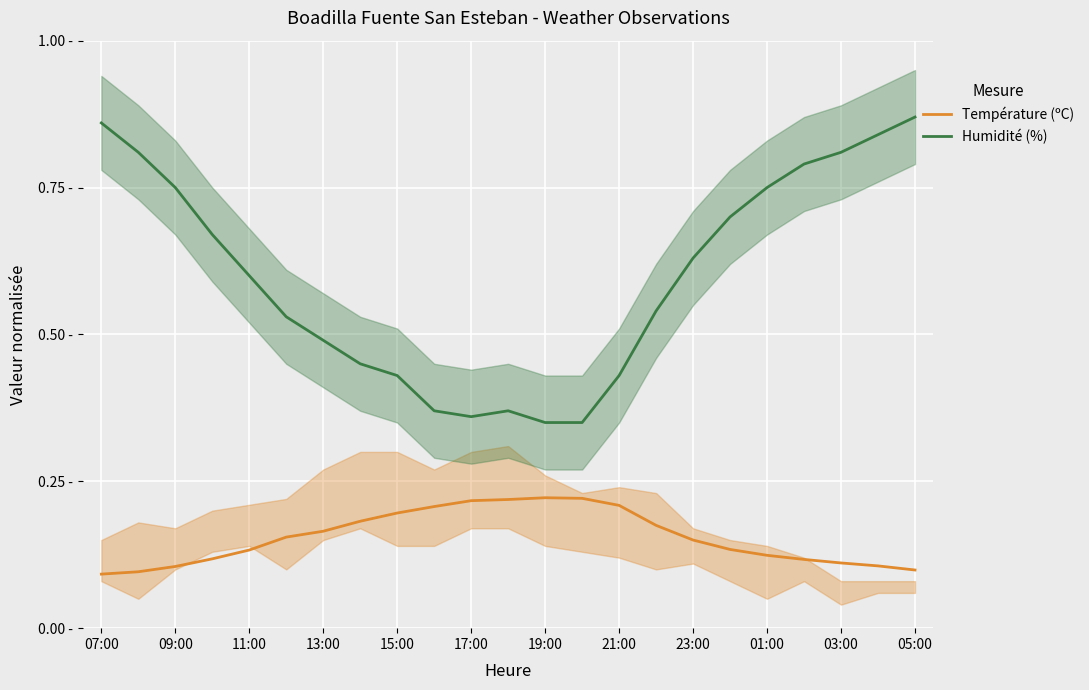

What is the sum of all Température (ºC) values?

3.6